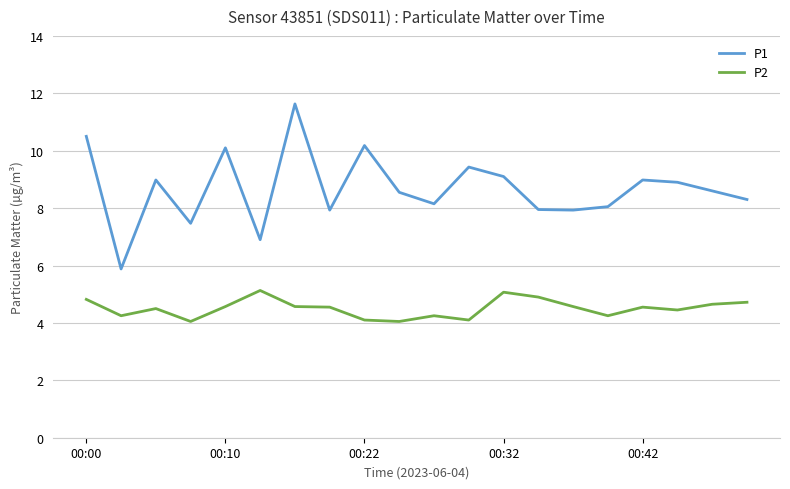

In P1, how many points are lower than both neighbors (excluding endpoints)?

6